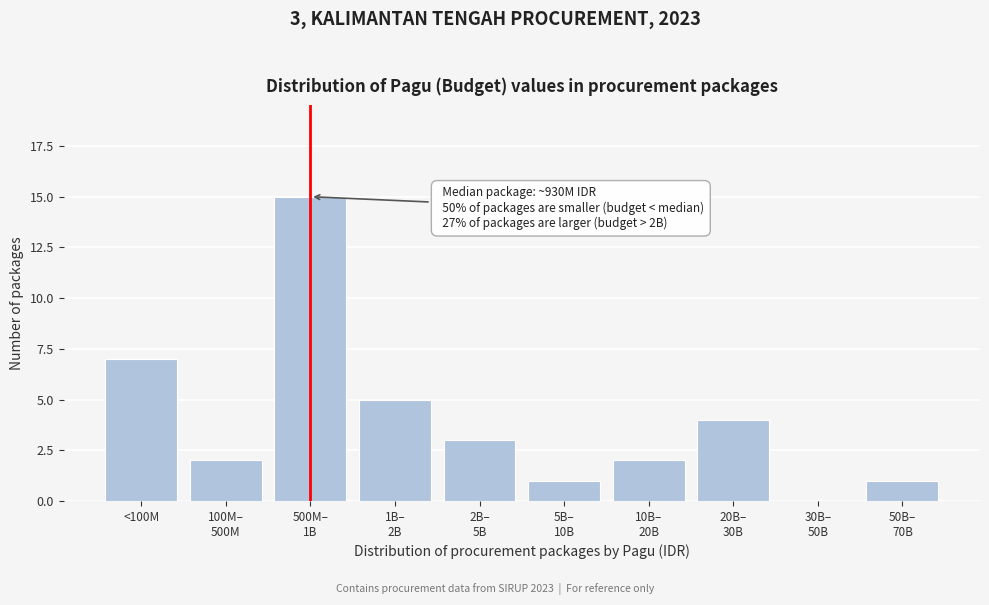

What is the maximum value shown in the chart?

15